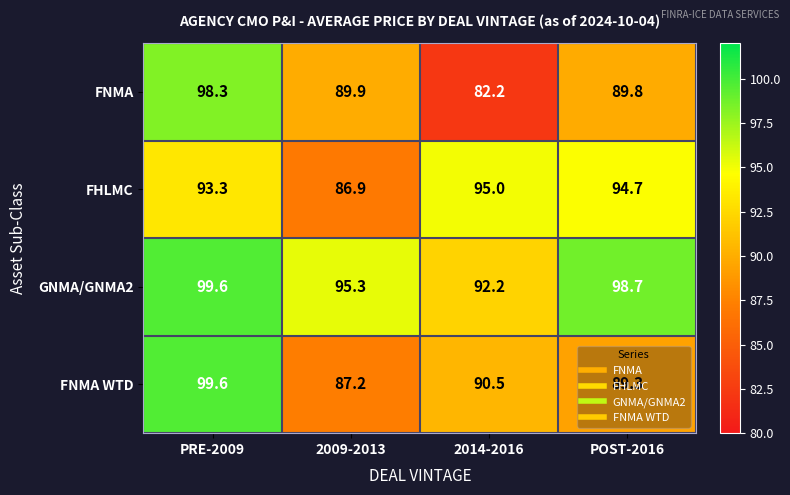

At which label is FNMA closest to 90?

2009-2013